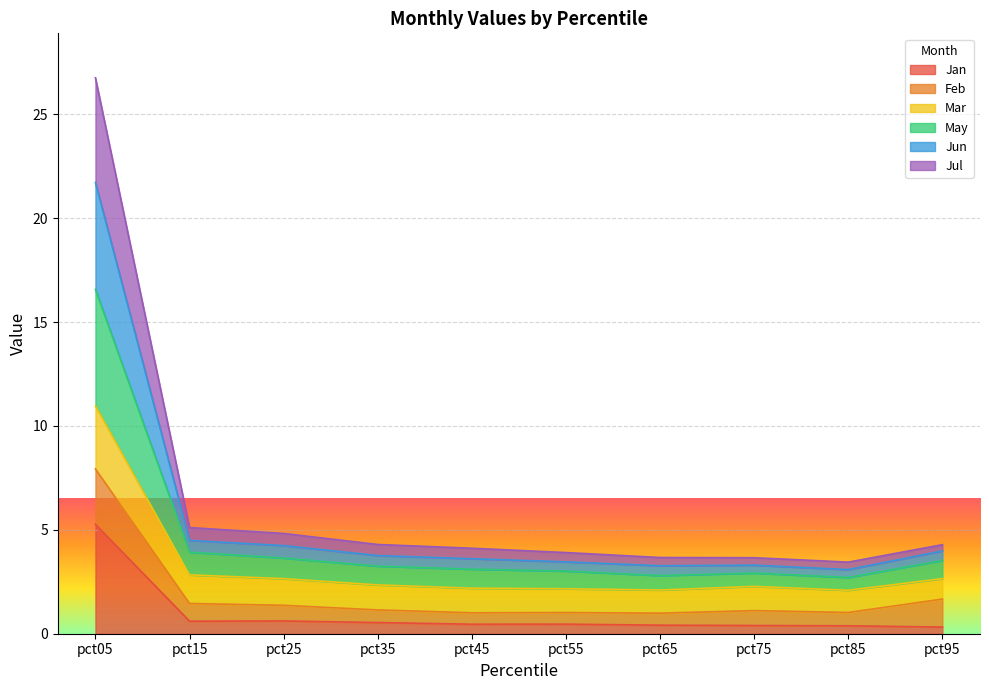

Which category has the highest value in the Jan series?

pct05